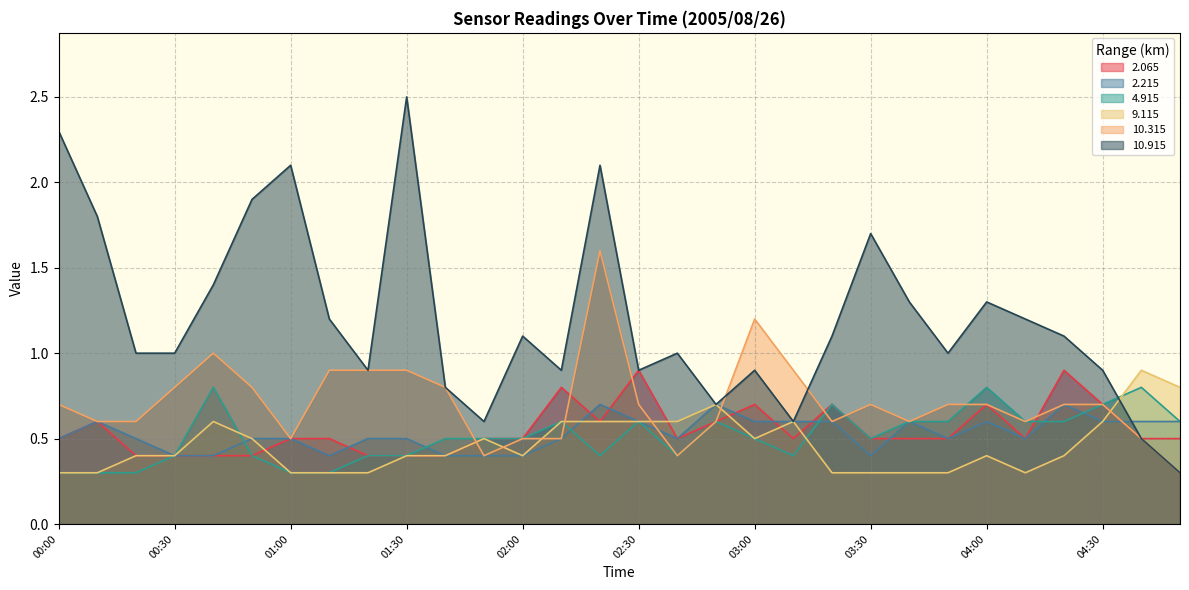

How many lines are shown in the chart?

6